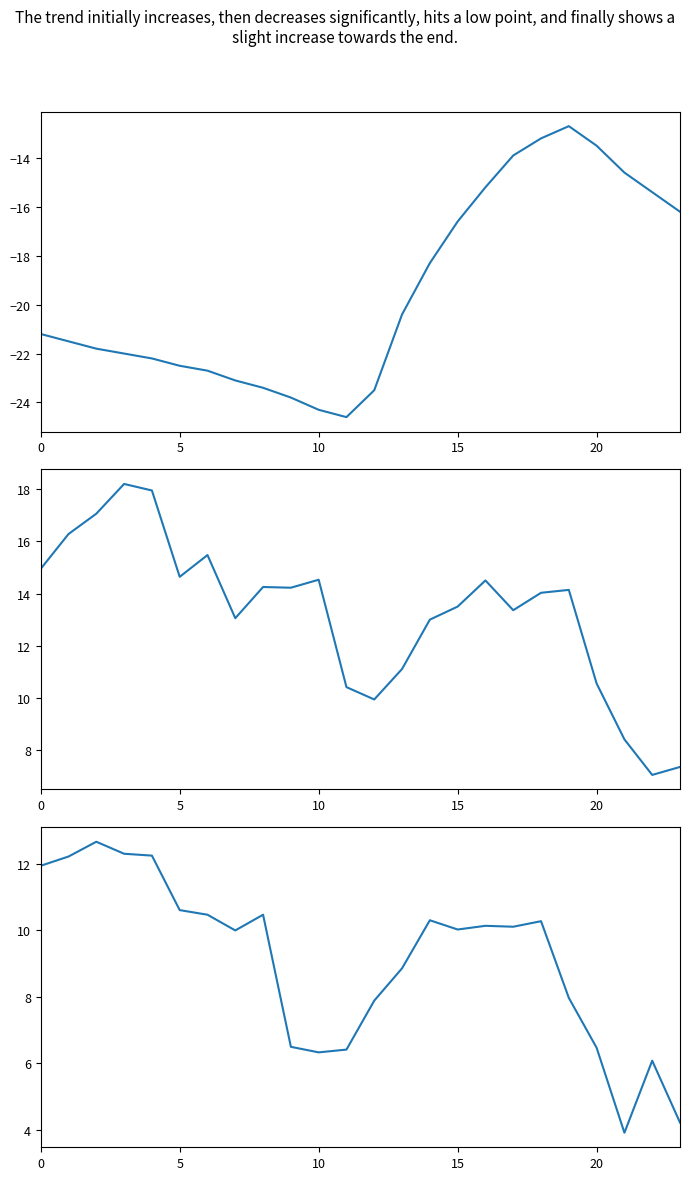

How many interior local valleys does the AIR_TEMP series have?

1